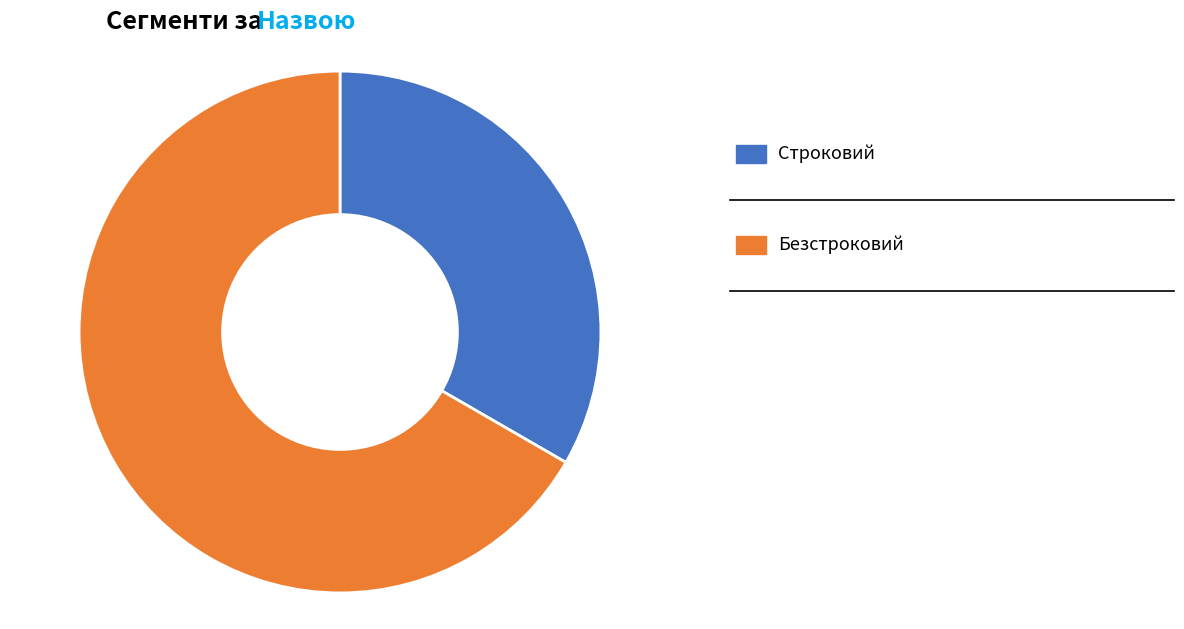

Is there a majority slice in this chart?

Yes